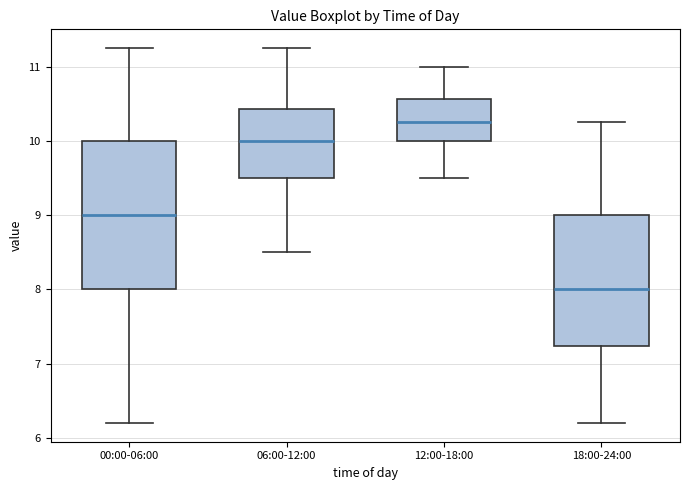

Reading left to right, read every box against the y-axis: the position of its median line, the range the box covers, and the ends of its whiskers. The values are not printed on the chart, so give them approximately, as read against the axis.

00:00-06:00: median 9.0, box 8.0 to 10.0, whiskers 6.2 to 11.3
06:00-12:00: median 10.0, box 9.5 to 10.4, whiskers 8.5 to 11.3
12:00-18:00: median 10.3, box 10.0 to 10.6, whiskers 9.5 to 11.0
18:00-24:00: median 8.0, box 7.2 to 9.0, whiskers 6.2 to 10.3